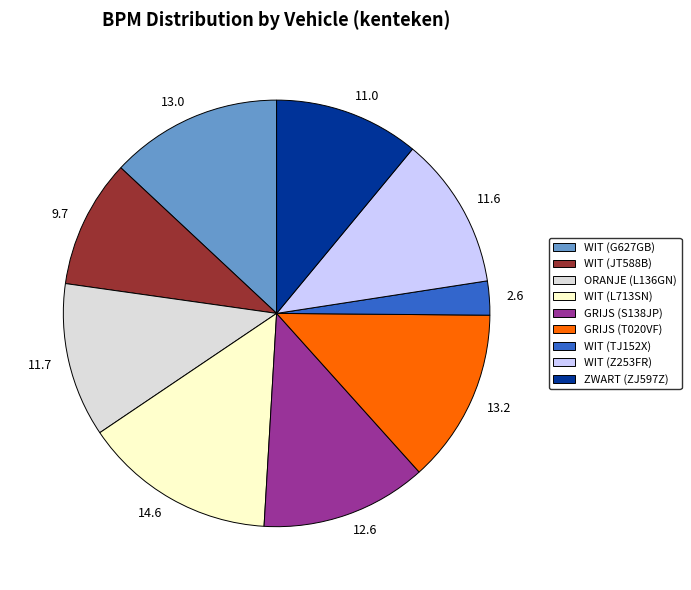

Which has a higher value, 12.6 or 11.0?

12.6